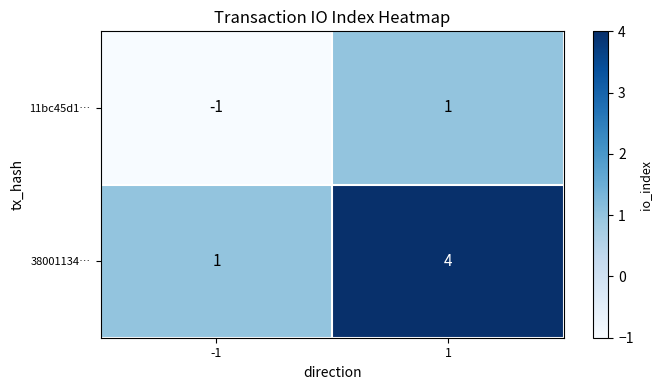

List the labels in order of 11bc45d1… value, smallest first.

-1, 1